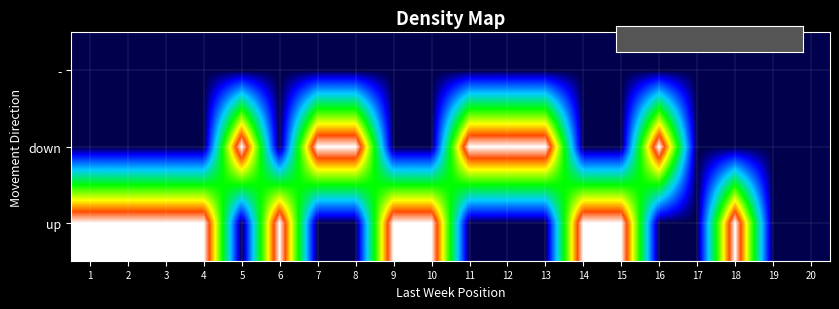

Count the number of data series in this chart.

3